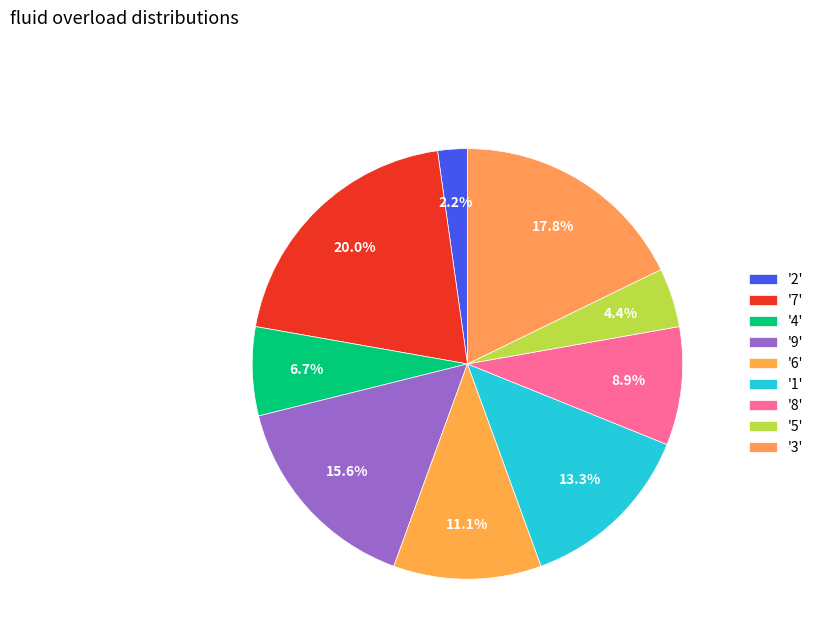

Which category has the smallest portion of the pie?

2